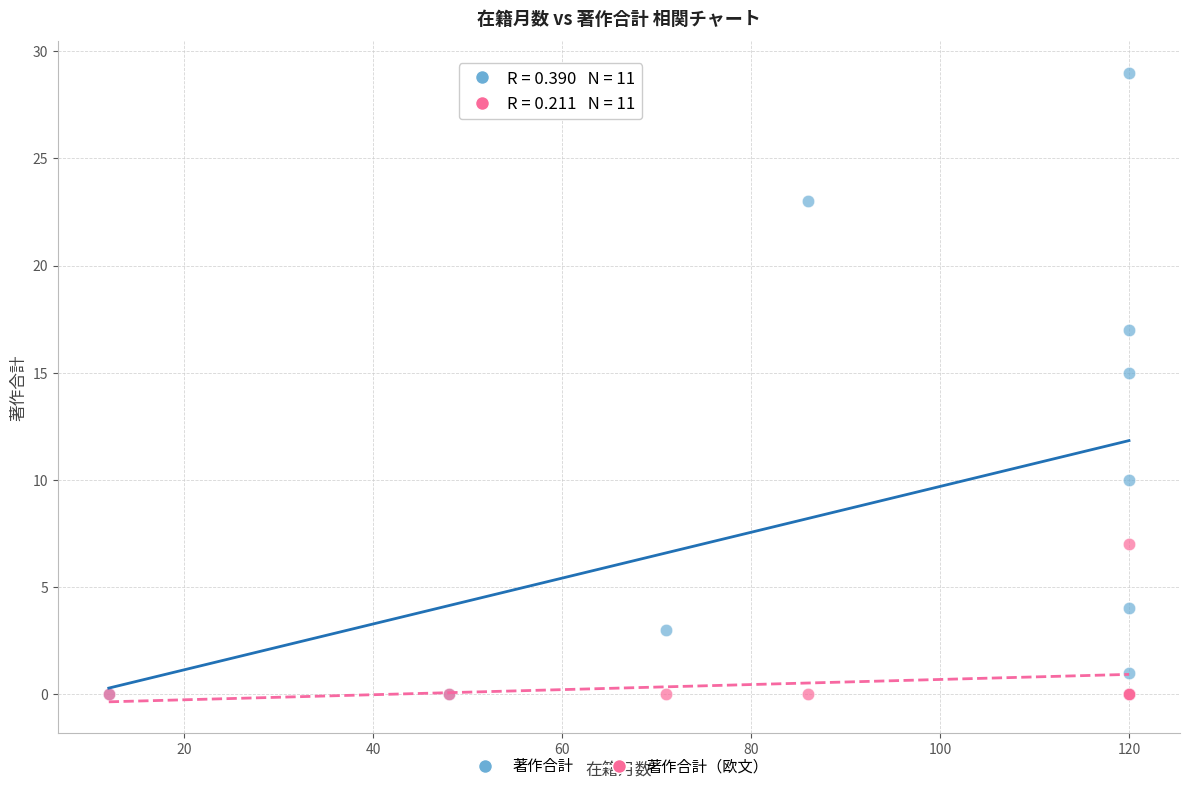

Which series reaches the maximum Y coordinate?

著作合計